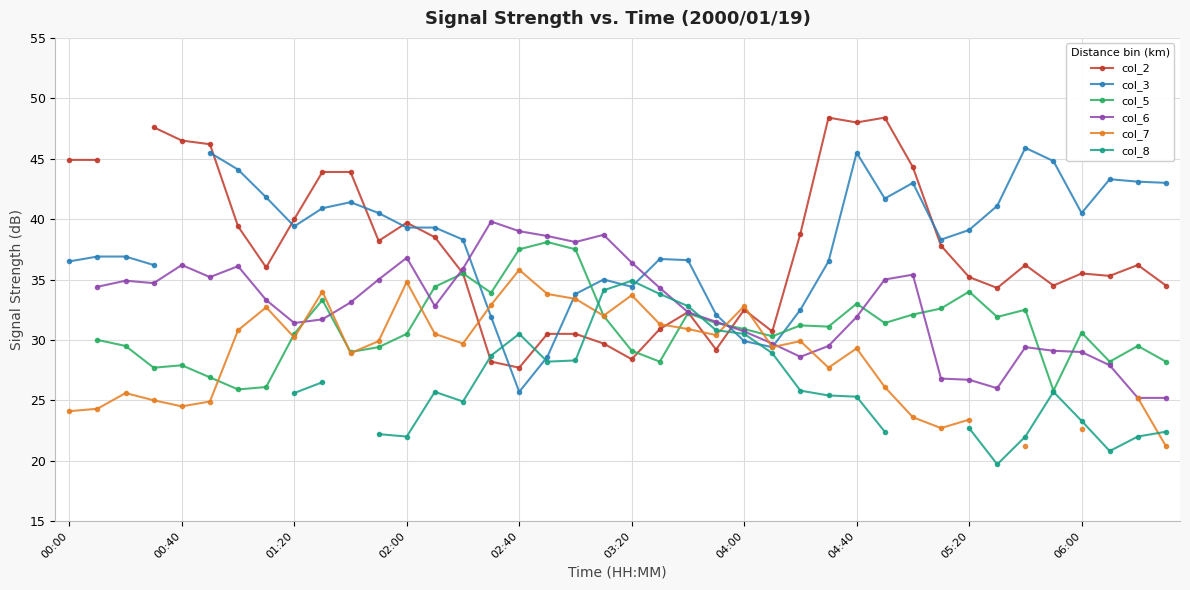

How many data points does each series have?

40